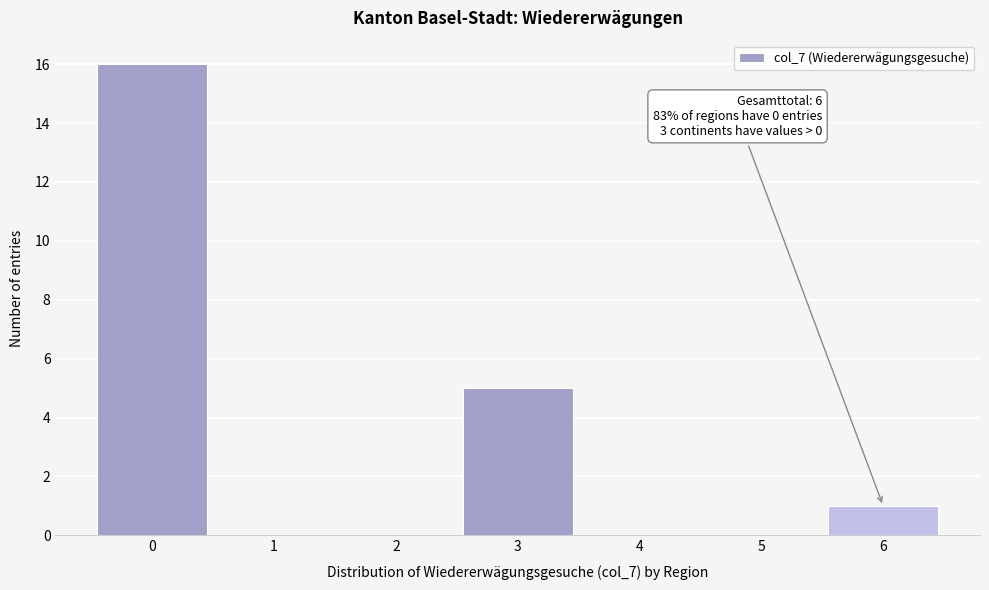

Over which range of the x-axis is the bar tallest?

-0.5 to 0.5